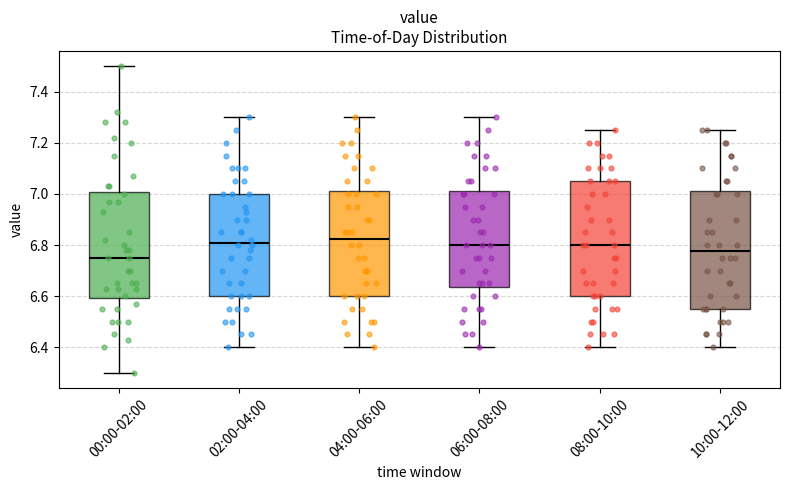

Where is the lower edge of the box for 04:00-06:00 on the y-axis? The values are not printed on the chart, so give them approximately, as read against the axis.

6.60